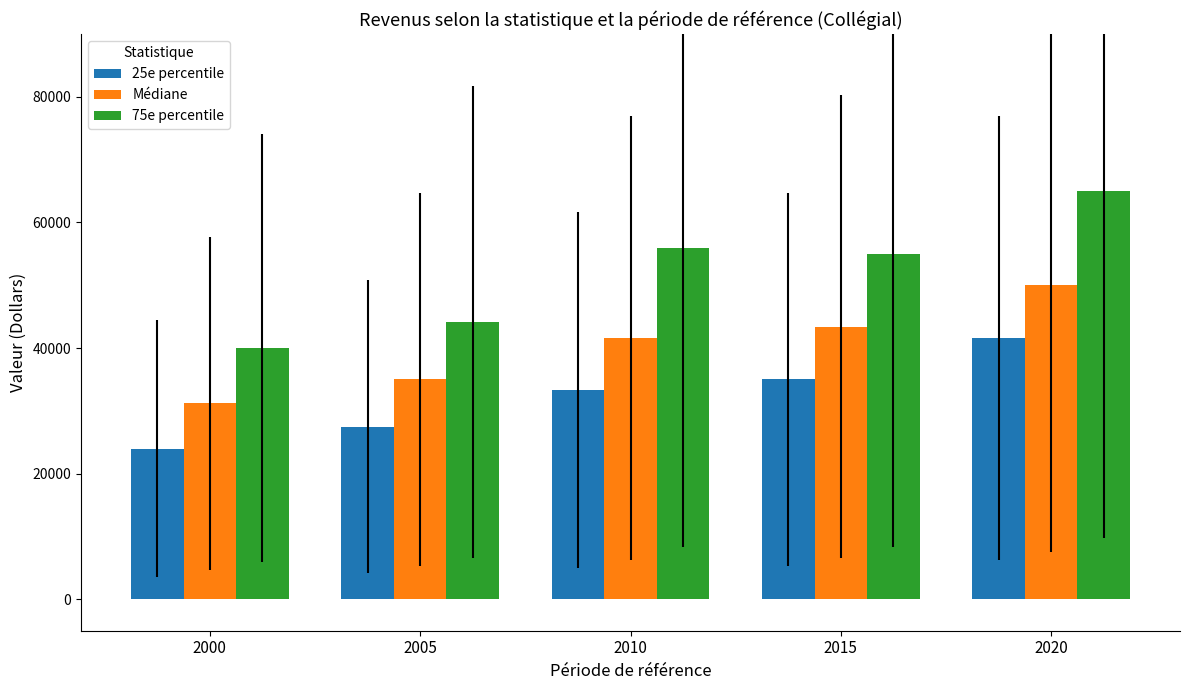

Reading left to right, transcribe all the data shown in this chart.

25e percentile: 2000=24000	2005=27500	2010=33300	2015=35000	2020=41600
Médiane: 2000=31200	2005=35000	2010=41600	2015=43400	2020=50000
75e percentile: 2000=40000	2005=44200	2010=56000	2015=55000	2020=65000